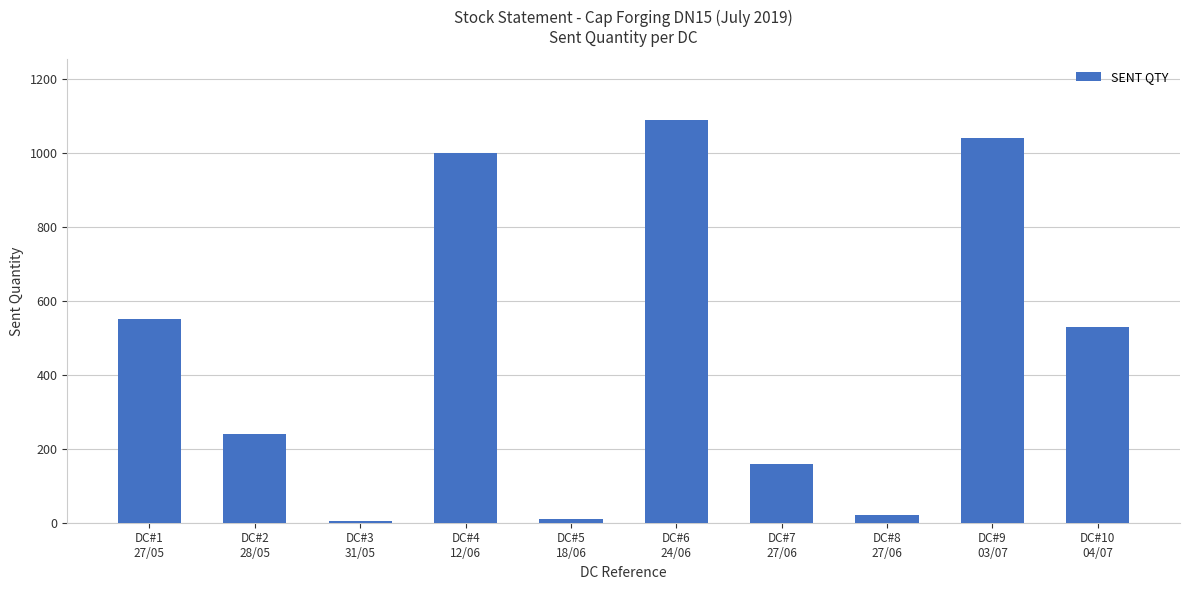

Count the number of data series in this chart.

1